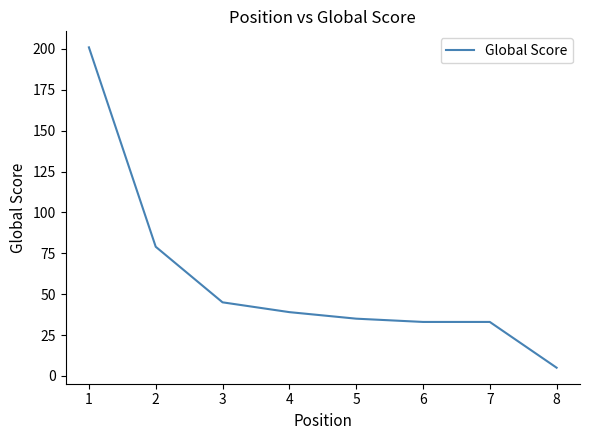

Which category has the highest value across all series?

1